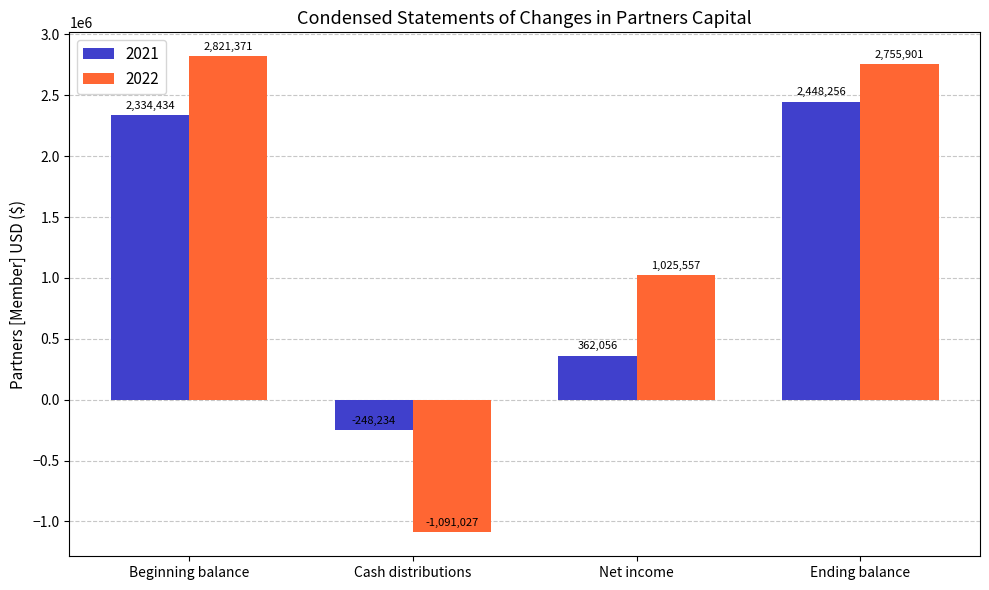

What is the value of the 2022 bar at the 3rd from the left?

1025557